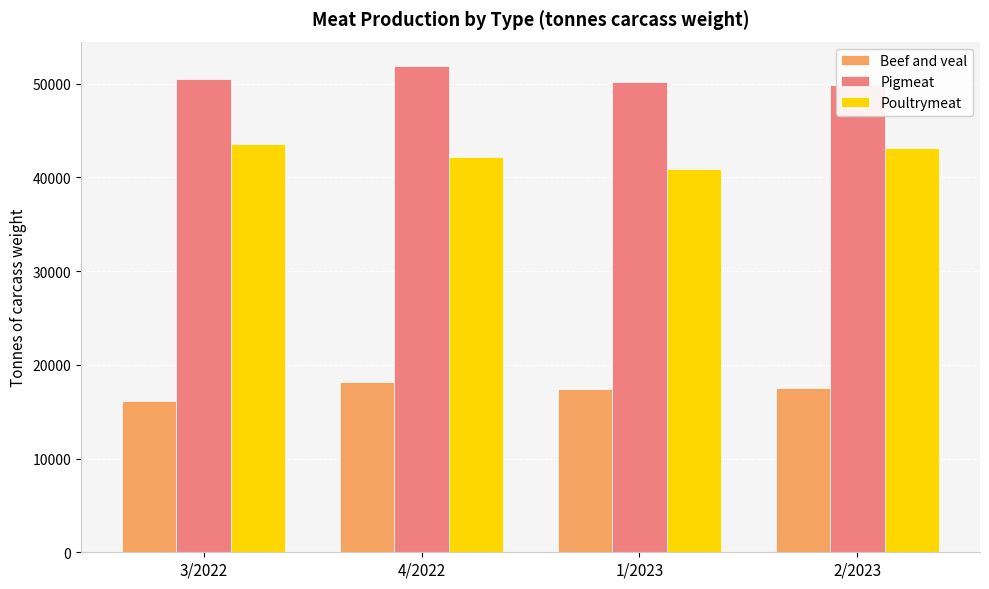

At how many categories does at least one series exceed 49220?

4